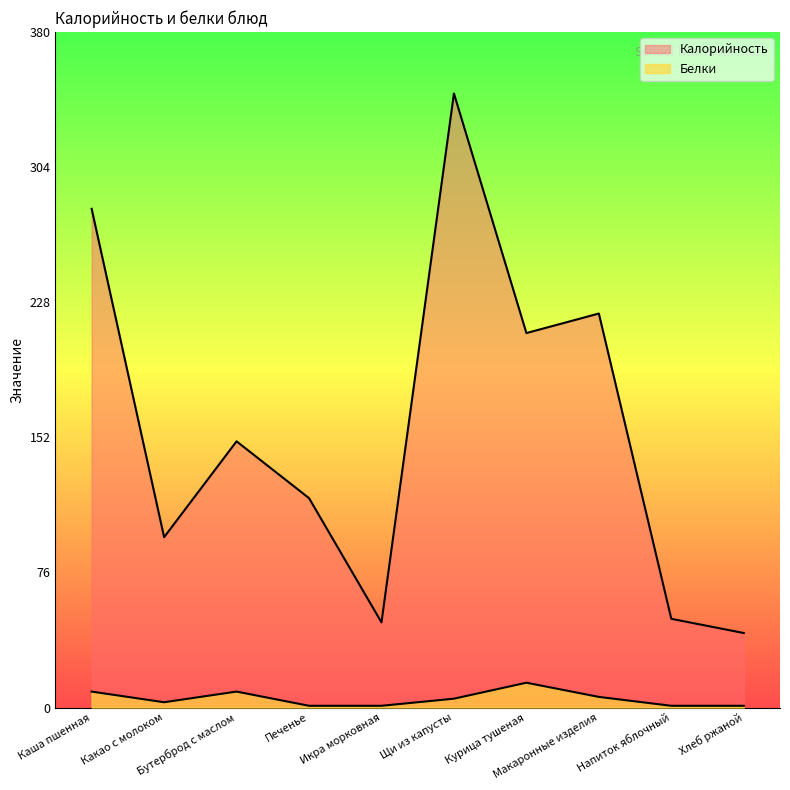

Where is the first local minimum for Белки?

Какао с молоком